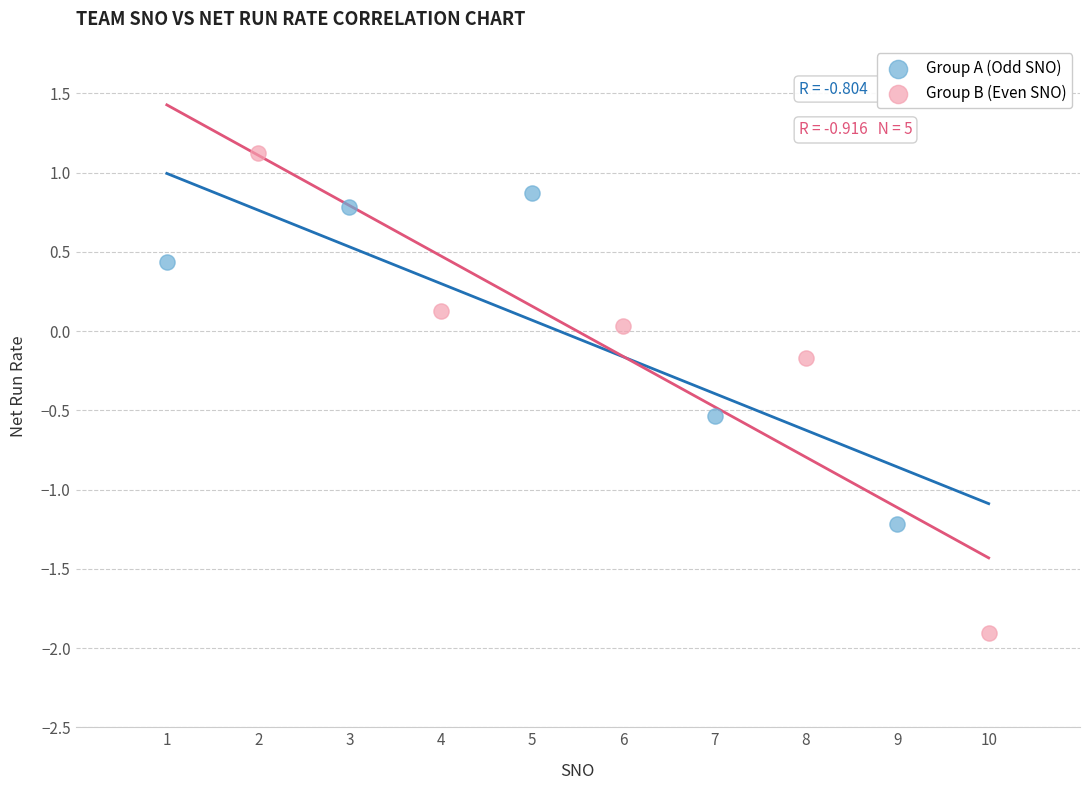

Which series reaches the minimum Y coordinate?

Group B (Even SNO)